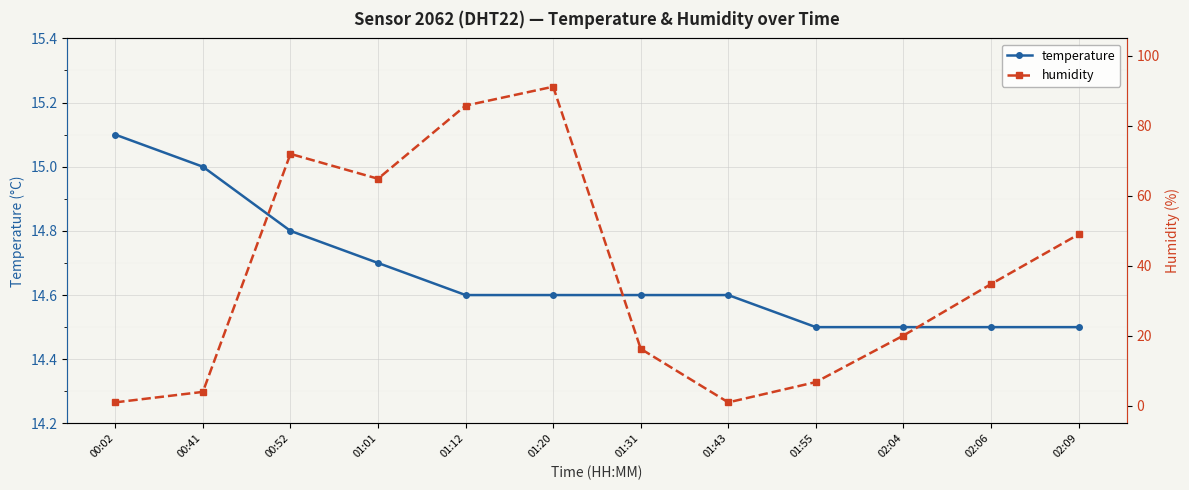

What is the approximate value of humidity at 02:04?

20.1